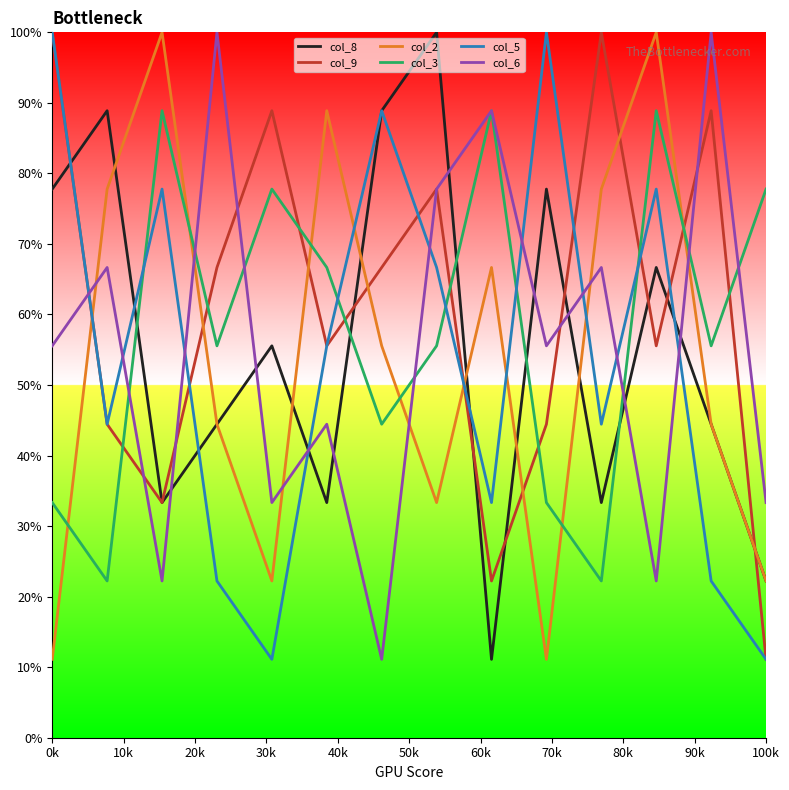

Reading left to right, transcribe all the data shown in this chart.

col_8: 77.8	88.9	33.3	44.4	55.6	33.3	88.9	100.0	11.1	77.8	33.3	66.7	44.4	22.2
col_9: 100.0	44.4	33.3	66.7	88.9	55.6	66.7	77.8	22.2	44.4	100.0	55.6	88.9	11.1
col_2: 11.1	77.8	100.0	44.4	22.2	88.9	55.6	33.3	66.7	11.1	77.8	100.0	44.4	22.2
col_3: 33.3	22.2	88.9	55.6	77.8	66.7	44.4	55.6	88.9	33.3	22.2	88.9	55.6	77.8
col_5: 100.0	44.4	77.8	22.2	11.1	55.6	88.9	66.7	33.3	100.0	44.4	77.8	22.2	11.1
col_6: 55.6	66.7	22.2	100.0	33.3	44.4	11.1	77.8	88.9	55.6	66.7	22.2	100.0	33.3